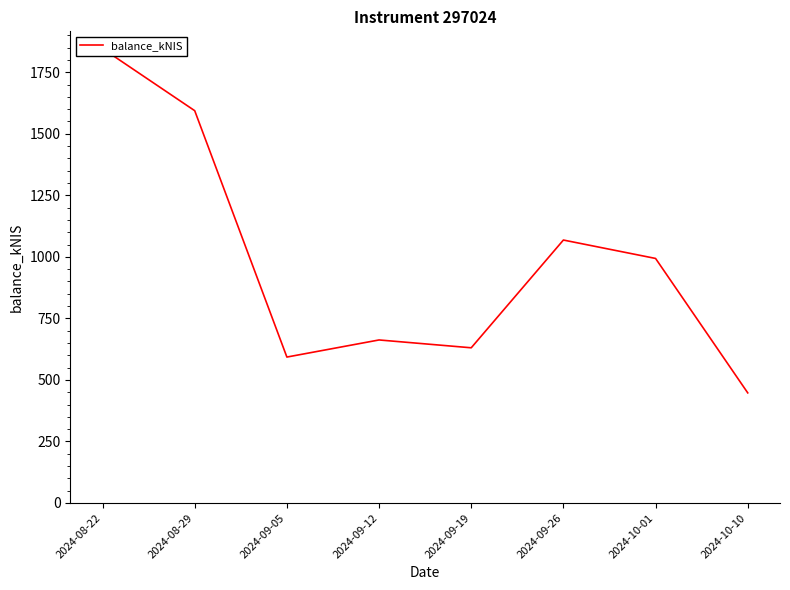

What is the change in value from 2024-09-26 to 2024-10-01?

-74.8